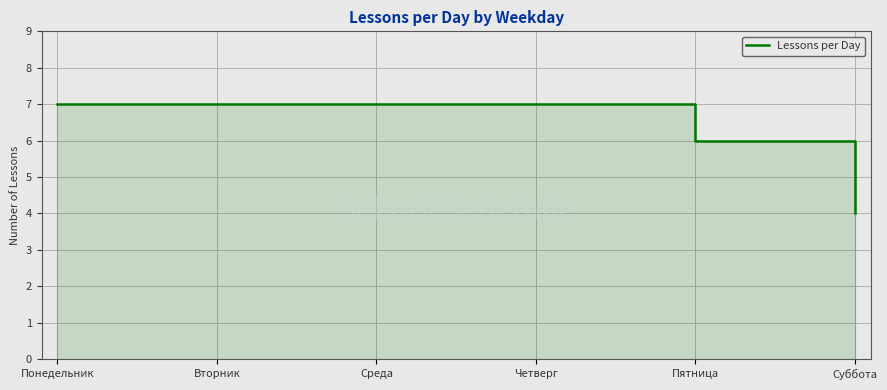

True or false: the data shows 4 at Вторник.

False